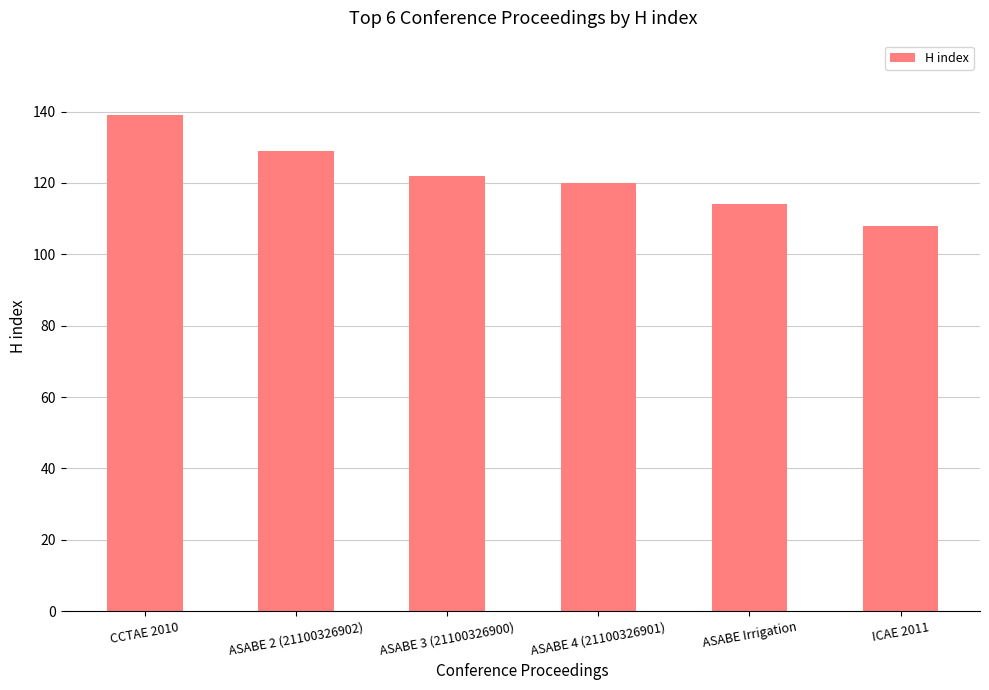

Rank the categories by value from lowest to highest.

ICAE 2011, ASABE Irrigation, ASABE 4 (21100326901), ASABE 3 (21100326900), ASABE 2 (21100326902), CCTAE 2010